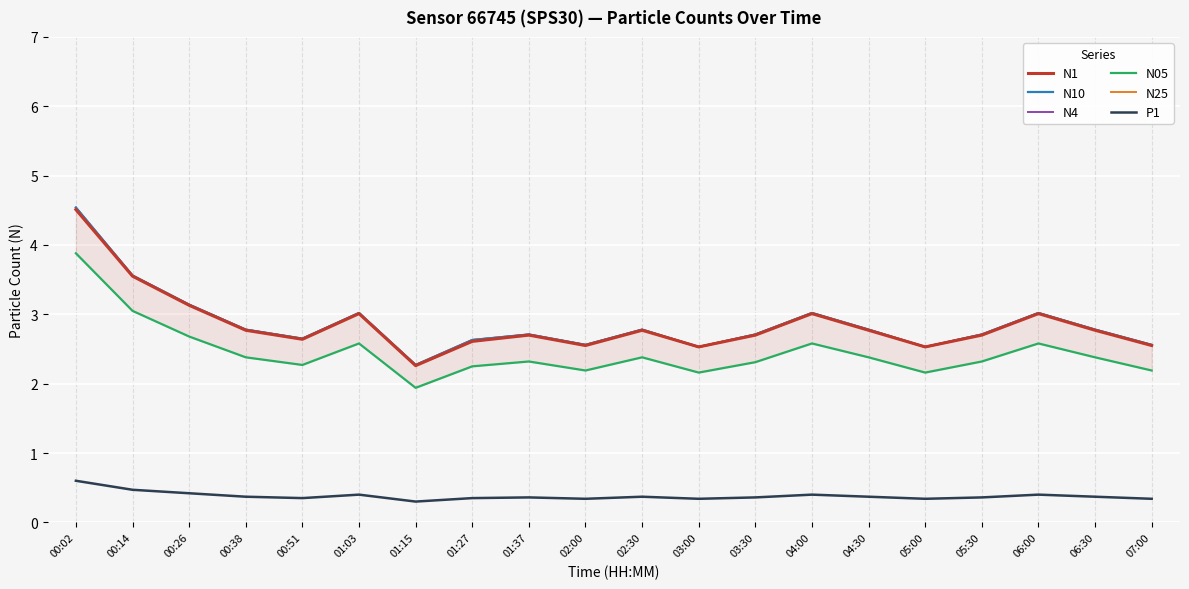

True or false: N1 and N4 intersect in this chart.

False